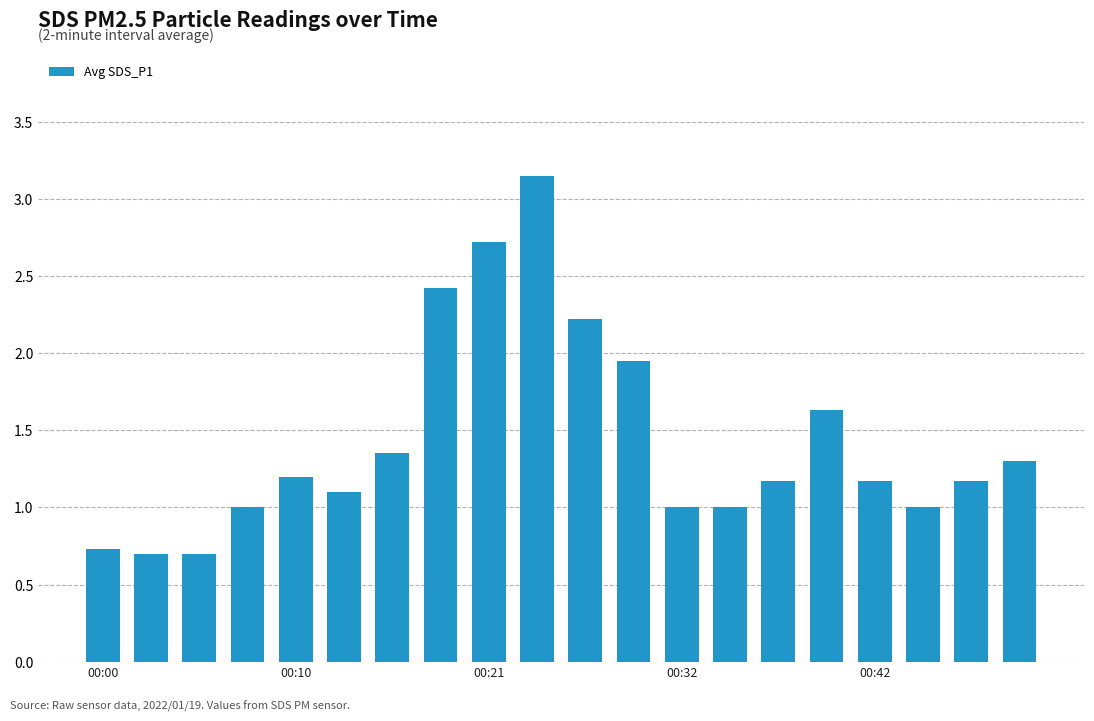

What is the minimum value shown in the chart?

0.7